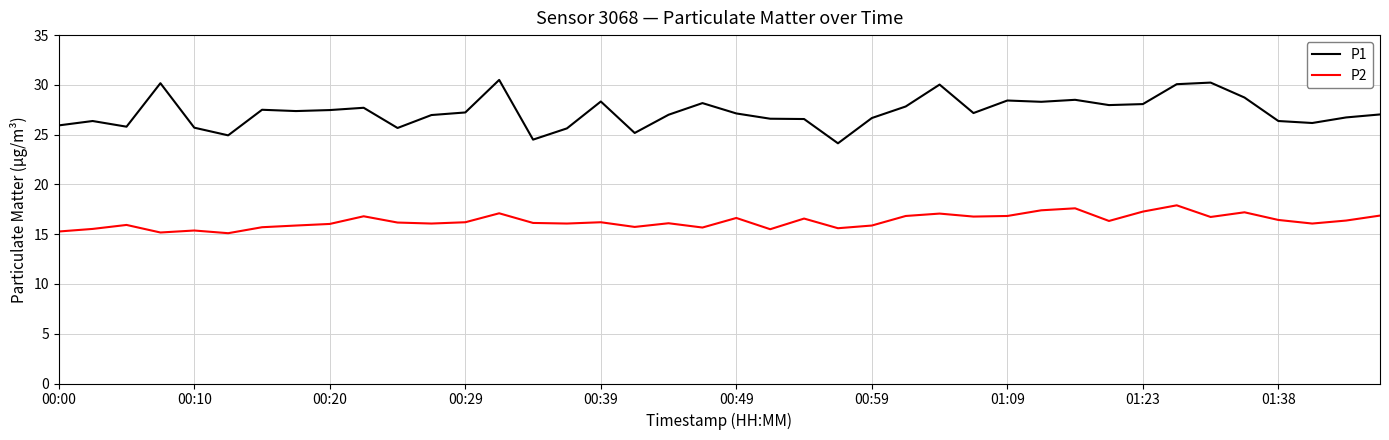

List the series in order of their overall mean, lowest first.

P2, P1